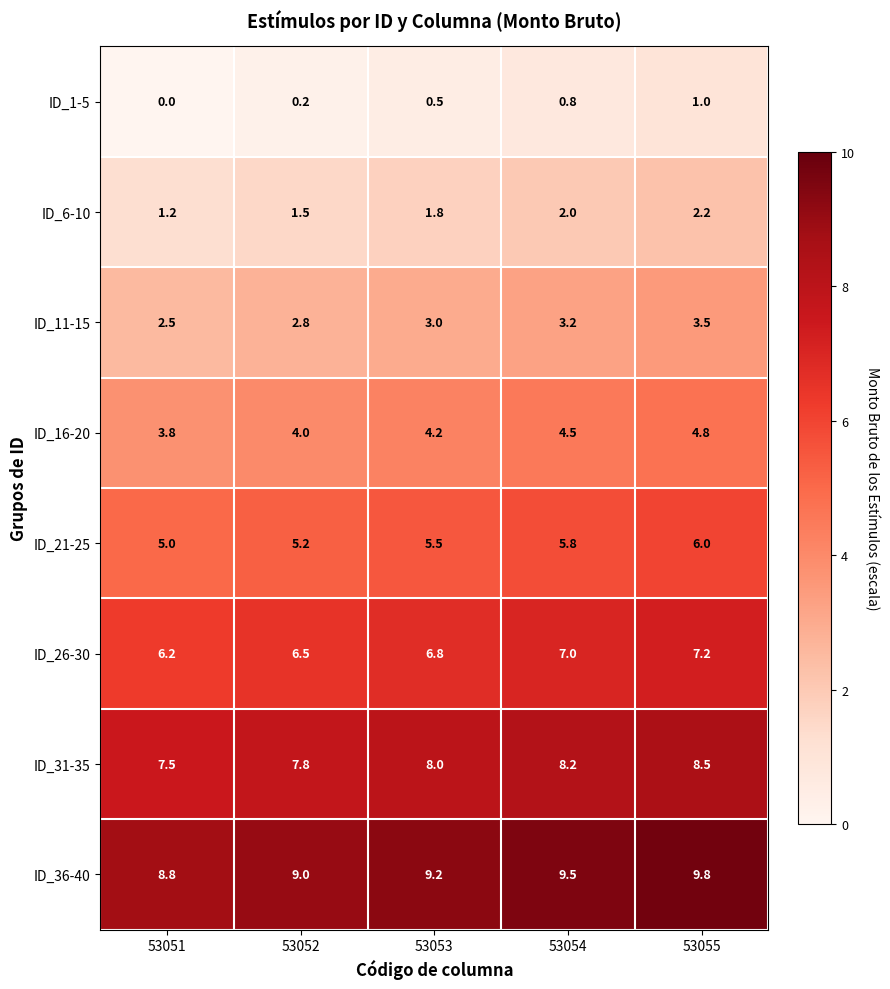

What is the difference between the maximum and second lowest values in the ID_16-20 series?

0.8